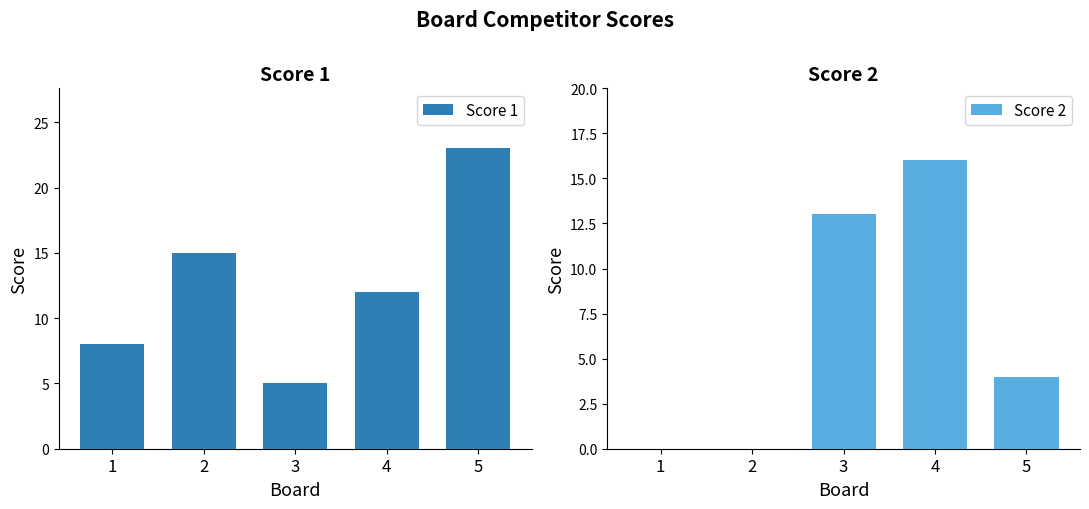

What are all the series names shown in the legend?

Score 1, Score 2